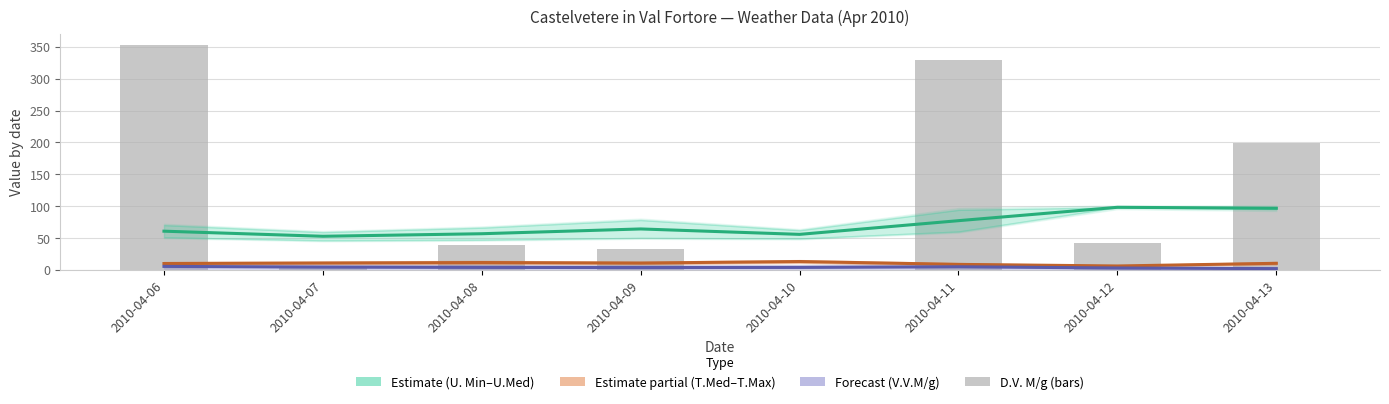

What is the average value?

125